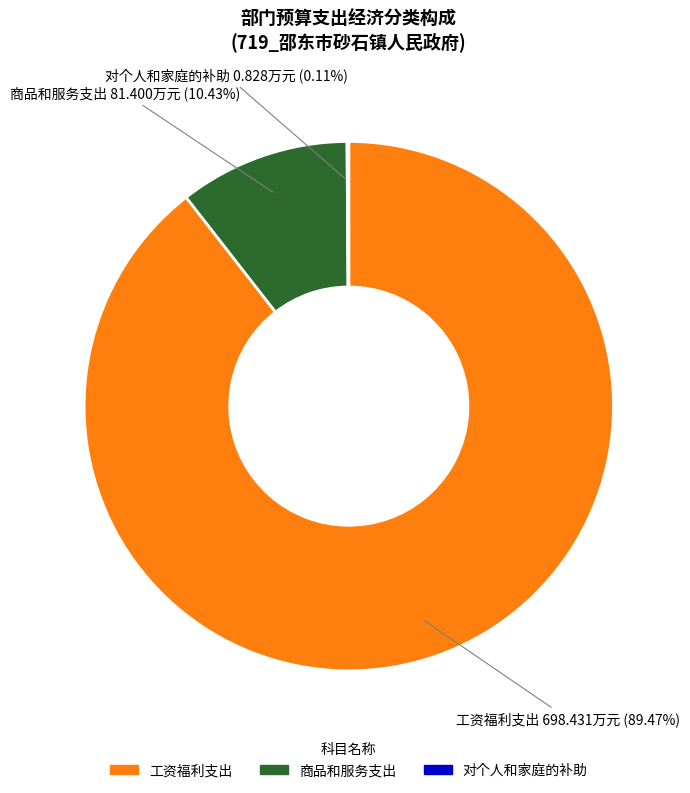

Combined, what portion of the pie is 工资福利支出 and 商品和服务支出?

99.9%